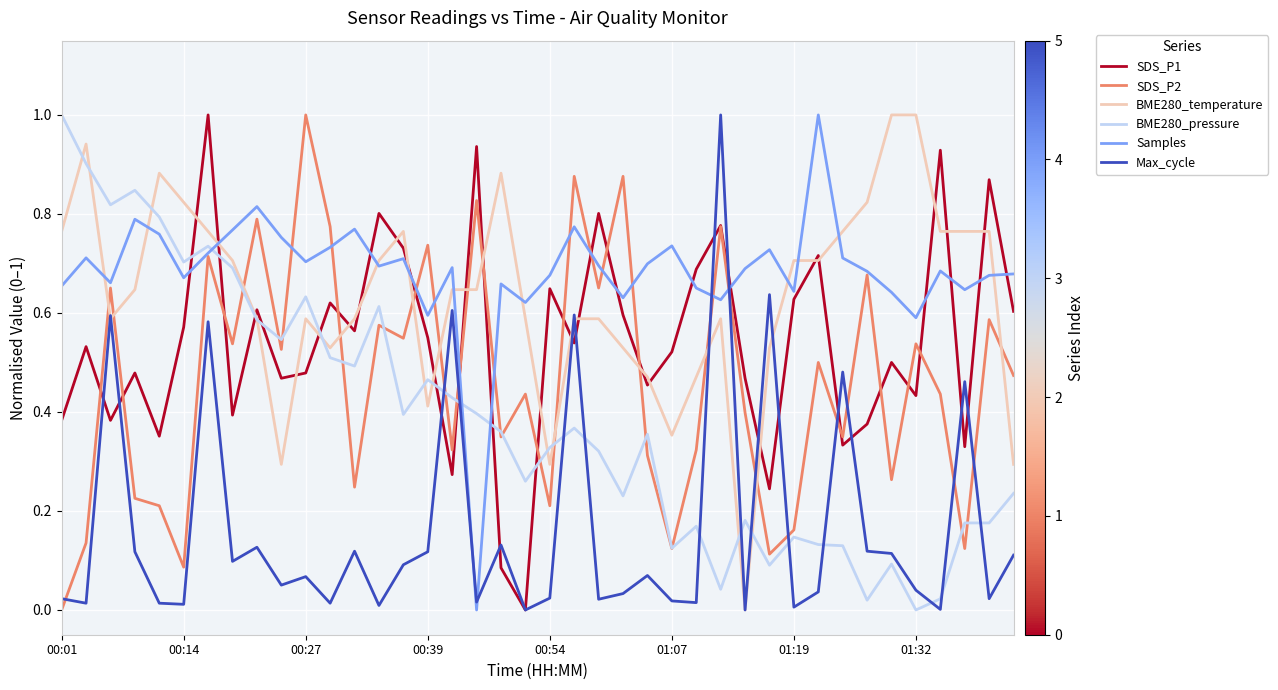

What are all the series names shown in the legend?

SDS_P1, SDS_P2, BME280_temperature, BME280_pressure, Samples, Max_cycle